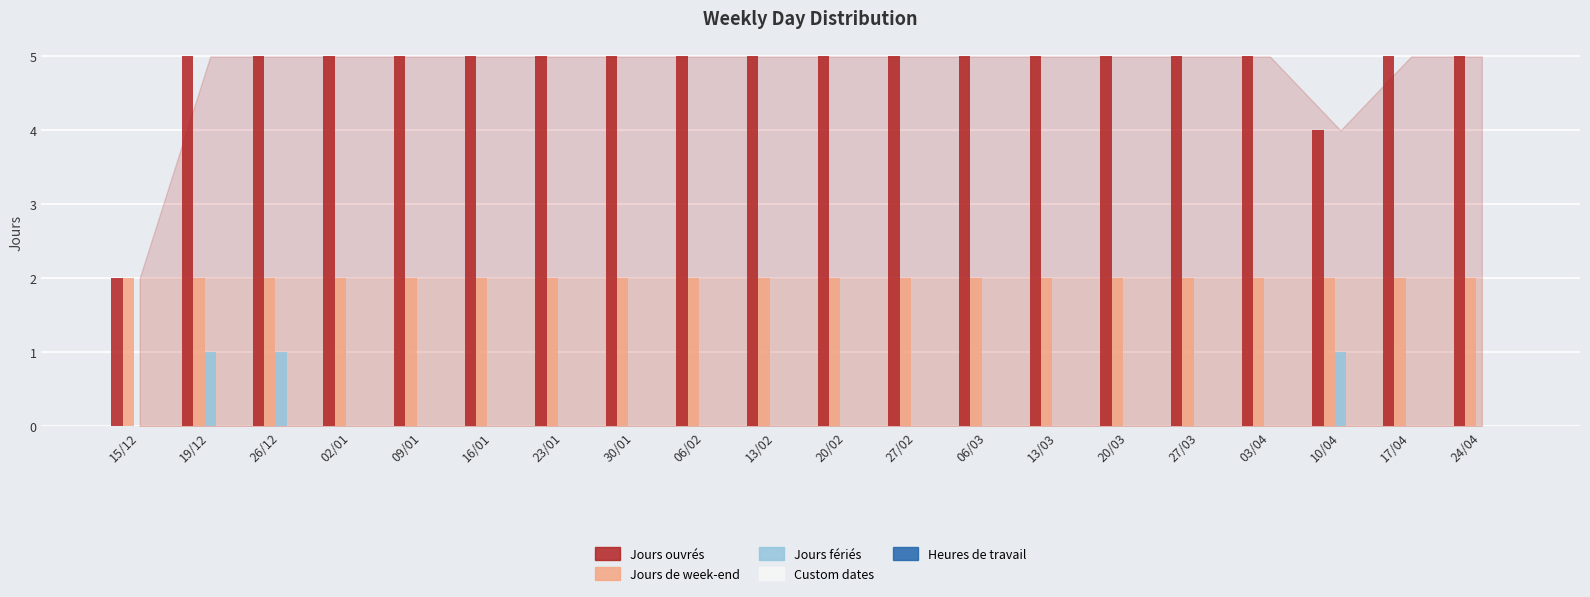

How many groups of bars are there?

20